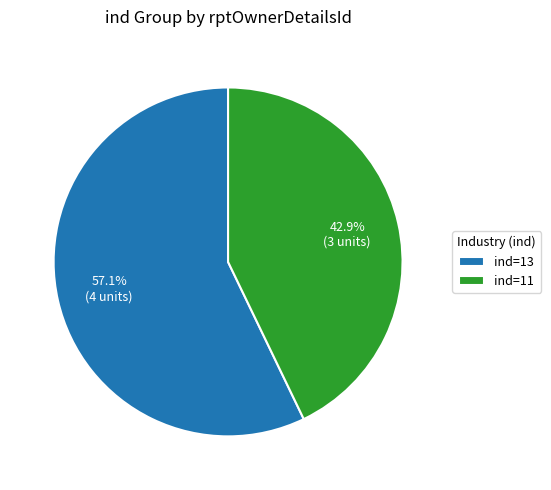

What is the smallest slice in the pie chart?

ind=11